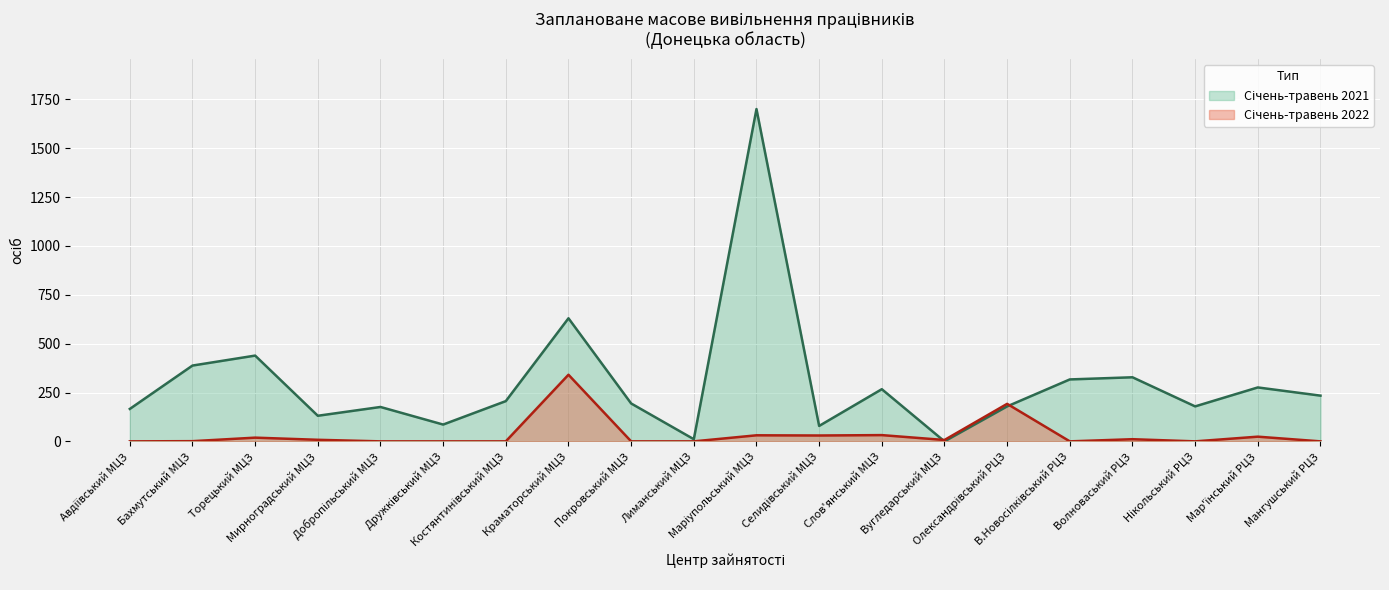

How many intersections are there between Січень-травень 2021 and Січень-травень 2022?

2